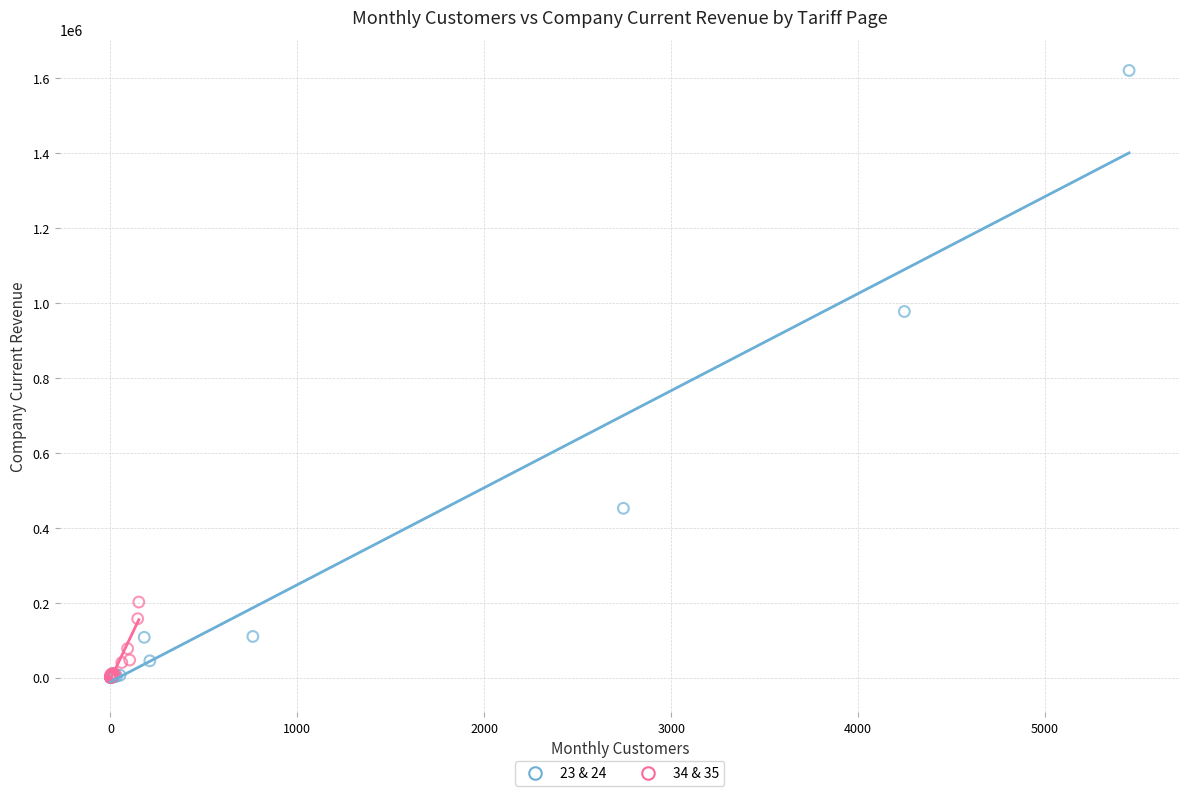

Which series reaches the maximum Y coordinate?

23 & 24